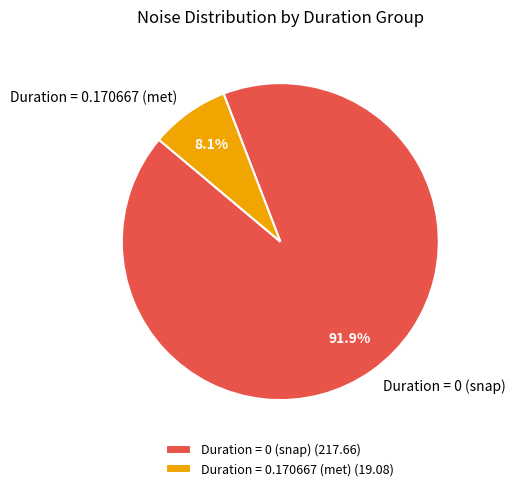

Count the number of slices in the pie.

2